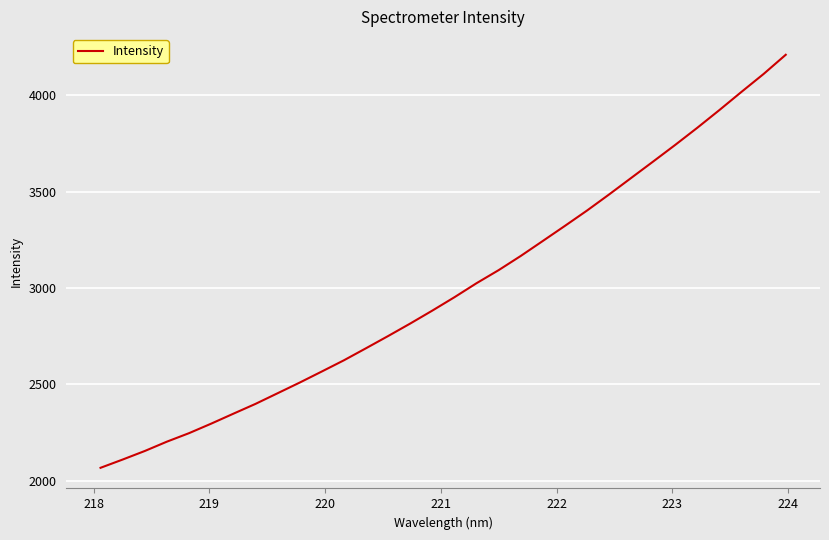

How many lines are shown in the chart?

1